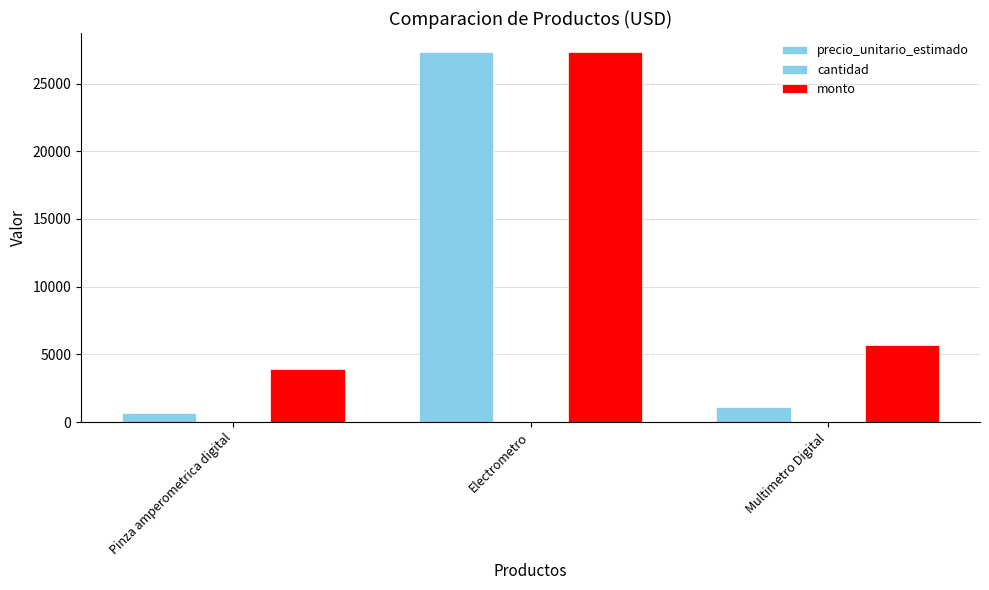

Are the bars grouped side by side (vs. stacked)?

Yes